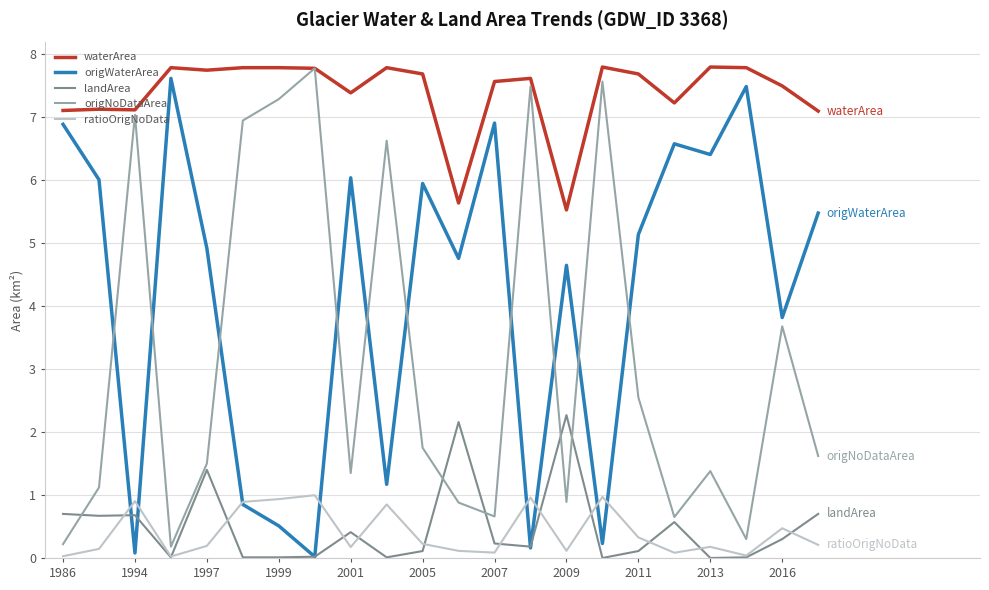

What is the maximum value for waterArea?

7.8